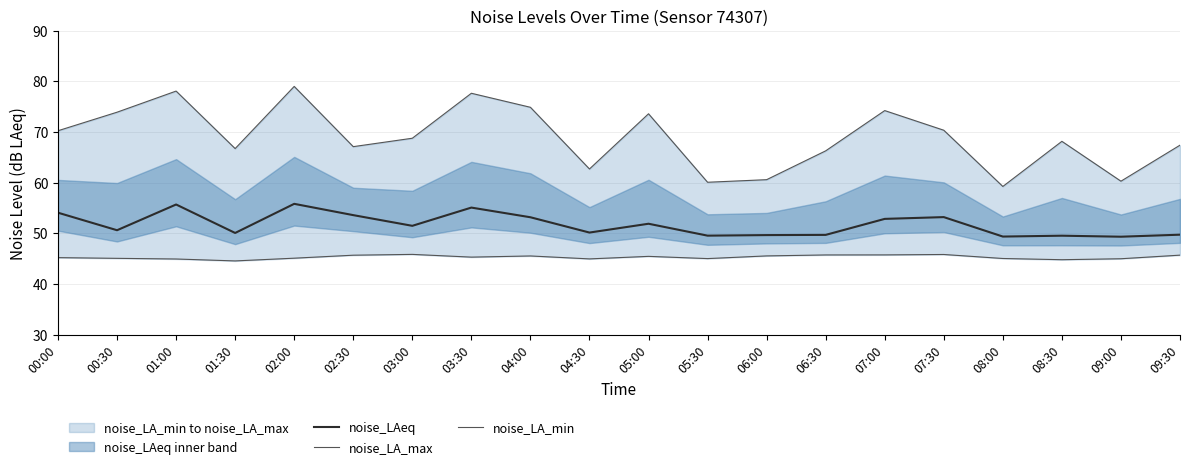

Rank the series by their average value, from lowest to highest.

noise_LA_min, noise_LAeq, noise_LA_max